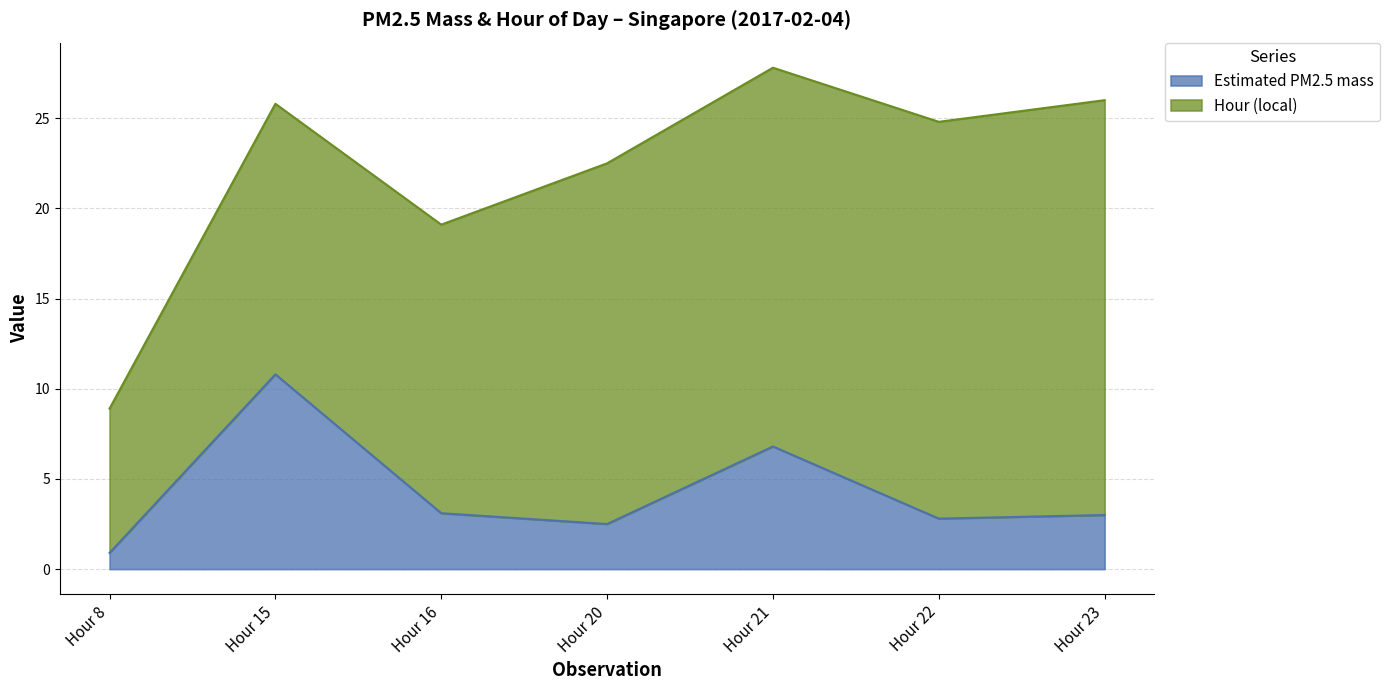

Where is the first local maximum?

Hour 15